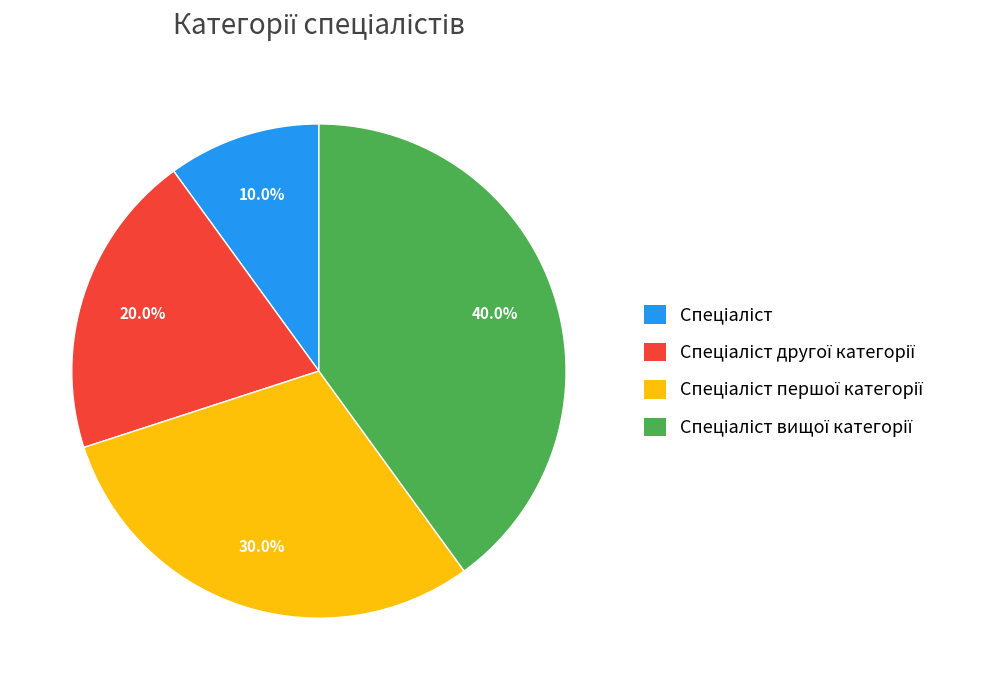

Count the number of slices in the pie.

4